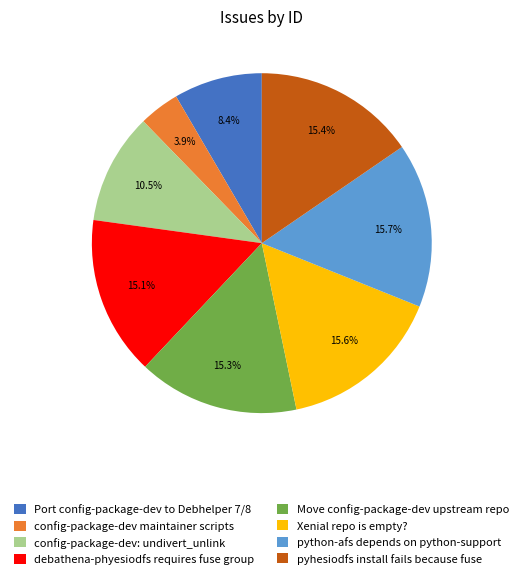

To the nearest percent, what is the combined percentage of python-afs depends on python-support and pyhesiodfs install fails because fuse?

31%